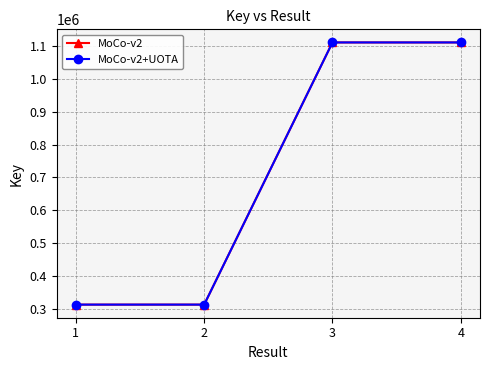

True or false: MoCo-v2 and MoCo-v2+UOTA intersect in this chart.

False